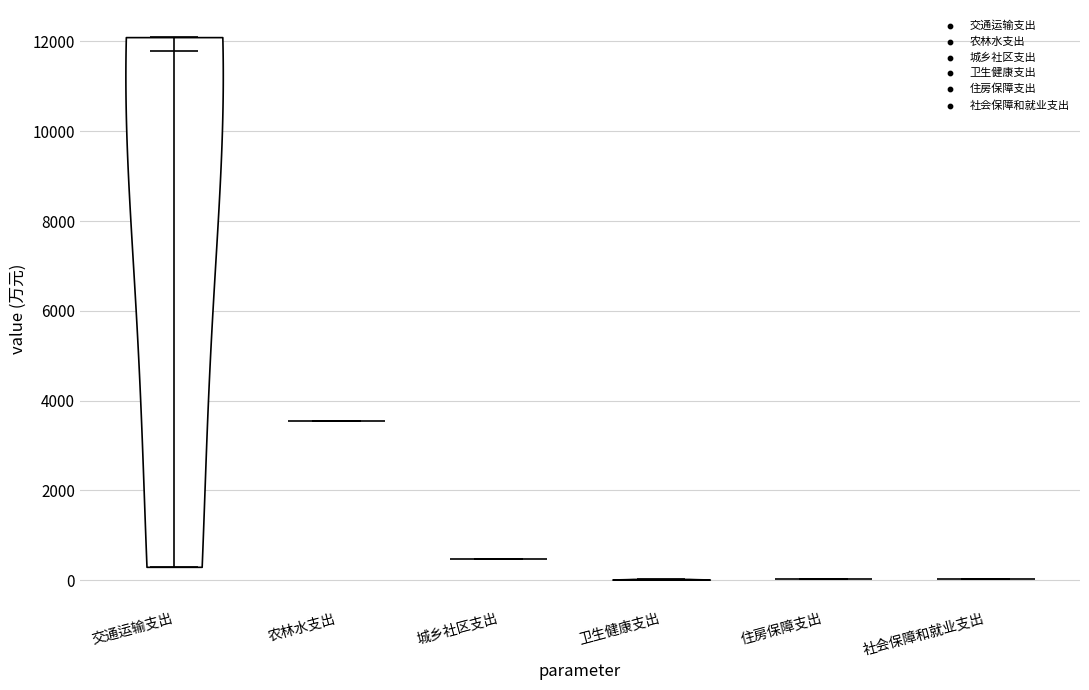

Reading left to right, read every violin against the y-axis: where its median line is, and the lowest and highest points it reaches. The values are not printed on the chart, so give them approximately, as read against the axis.

交通运输支出: median line 11800, lowest point 200, highest point 12000
农林水支出: median line 3600, lowest point 3600, highest point 3600
城乡社区支出: median line 400, lowest point 400, highest point 400
卫生健康支出: median line 0, lowest point 0, highest point 0
住房保障支出: median line 0, lowest point 0, highest point 0
社会保障和就业支出: median line 0, lowest point 0, highest point 0